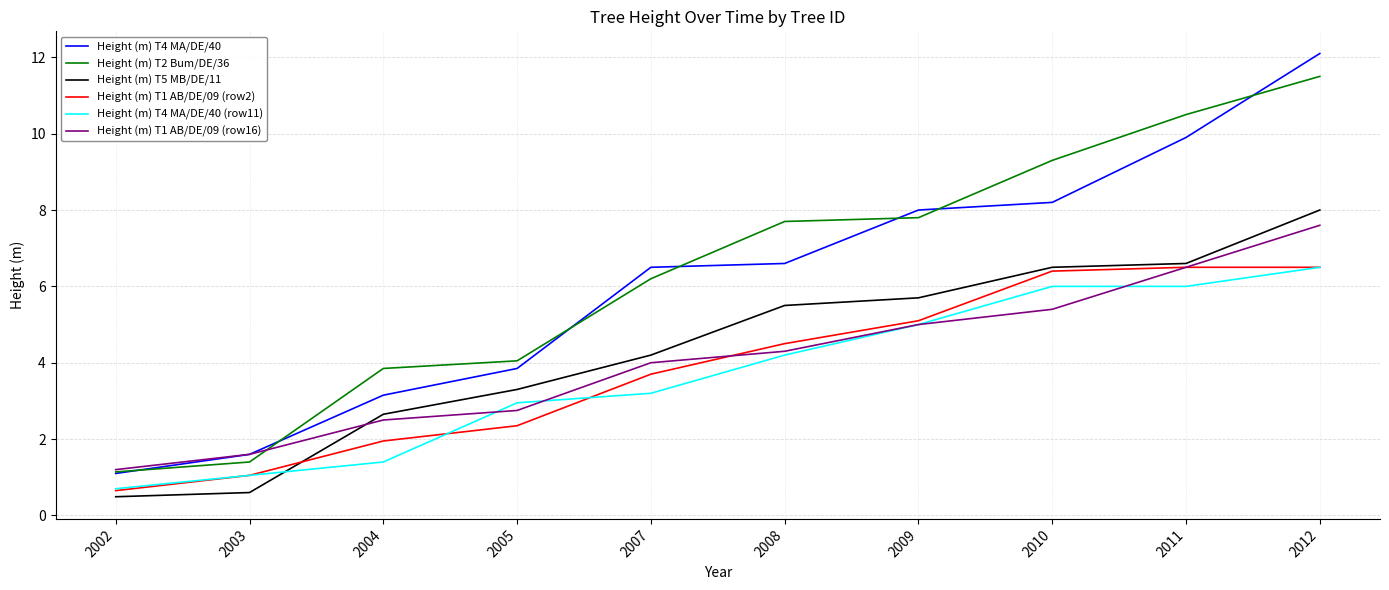

At which category is the sum across all series the highest?

2012